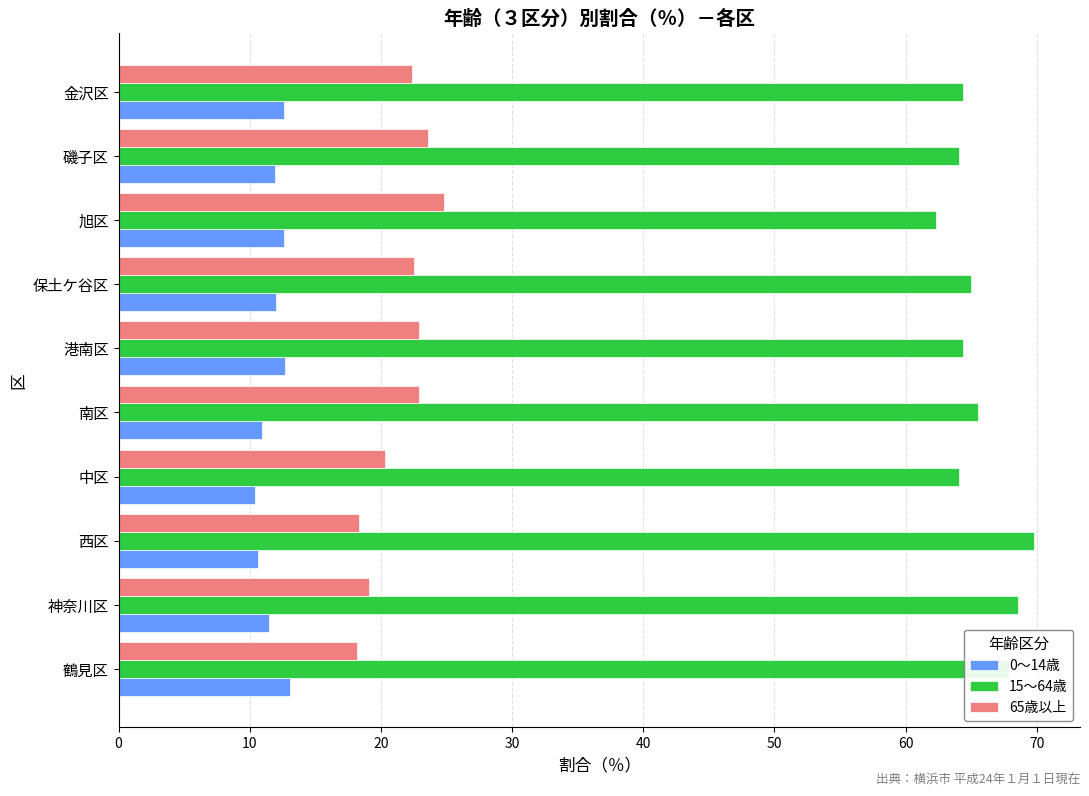

True or false: 0～14歳 has a value of 11.5 at 神奈川区.

True